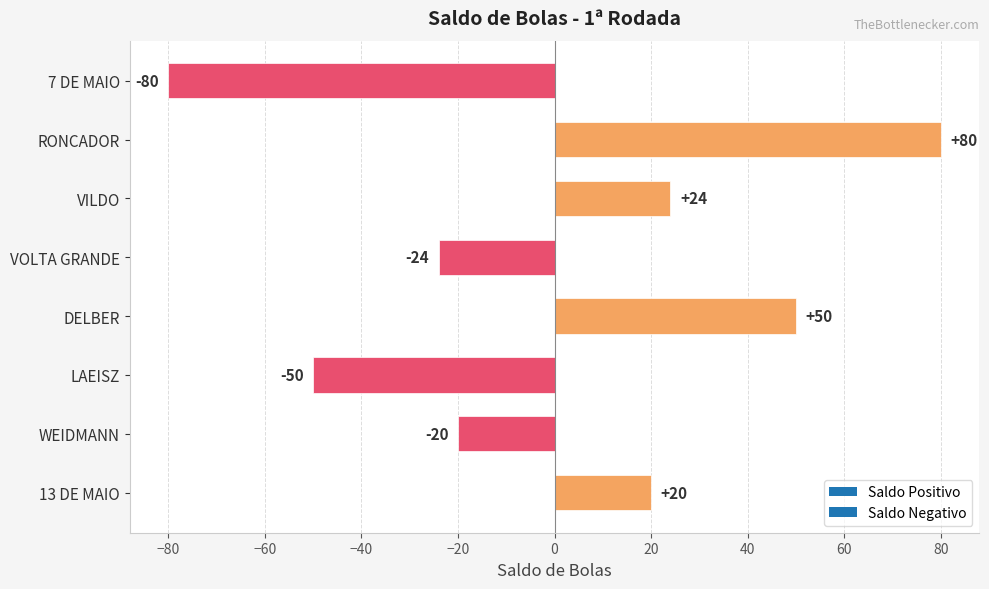

Which has a higher value, 13 DE MAIO or WEIDMANN?

13 DE MAIO